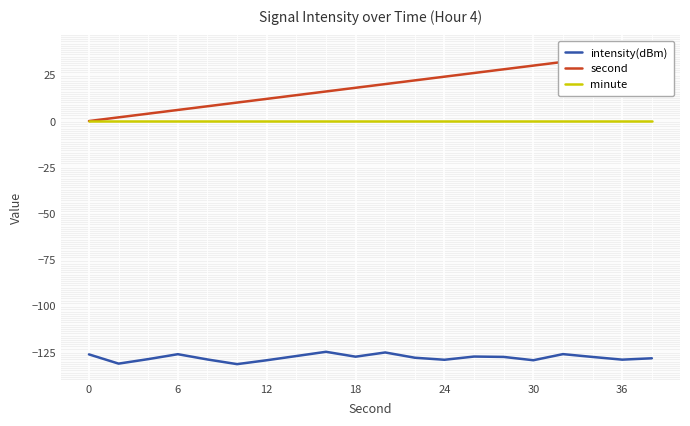

True or false: second has more than 1 interior local peaks.

False